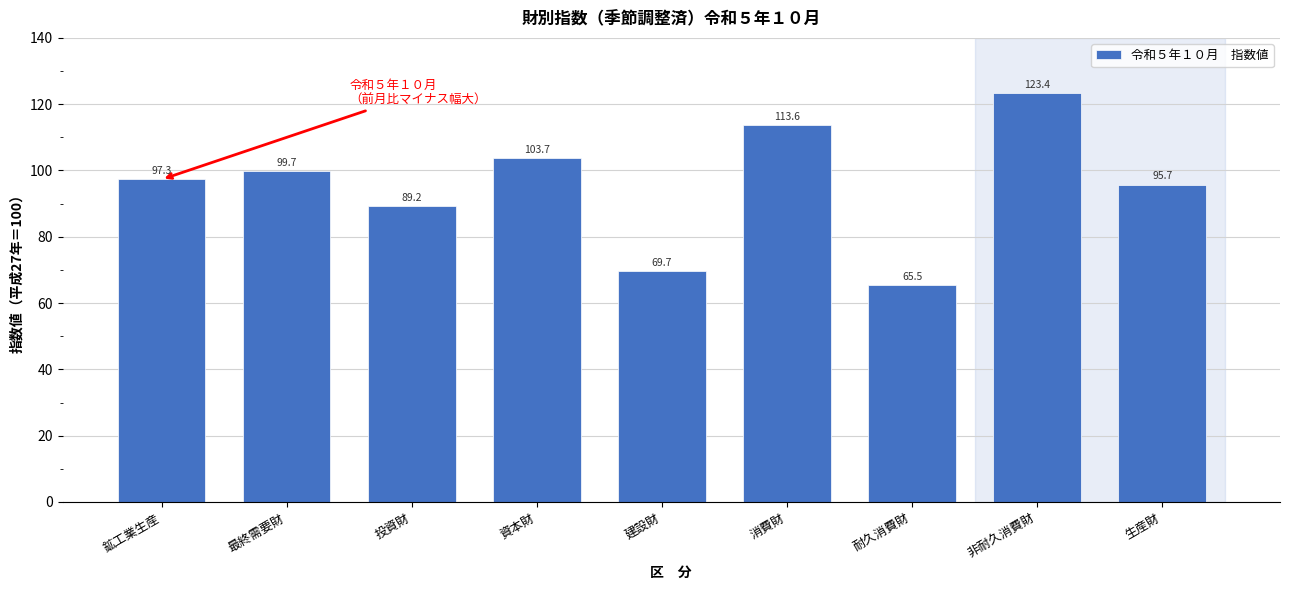

Reading left to right, list all the values displayed in this chart.

97.3	99.7	89.2	103.7	69.7	113.6	65.5	123.4	95.7